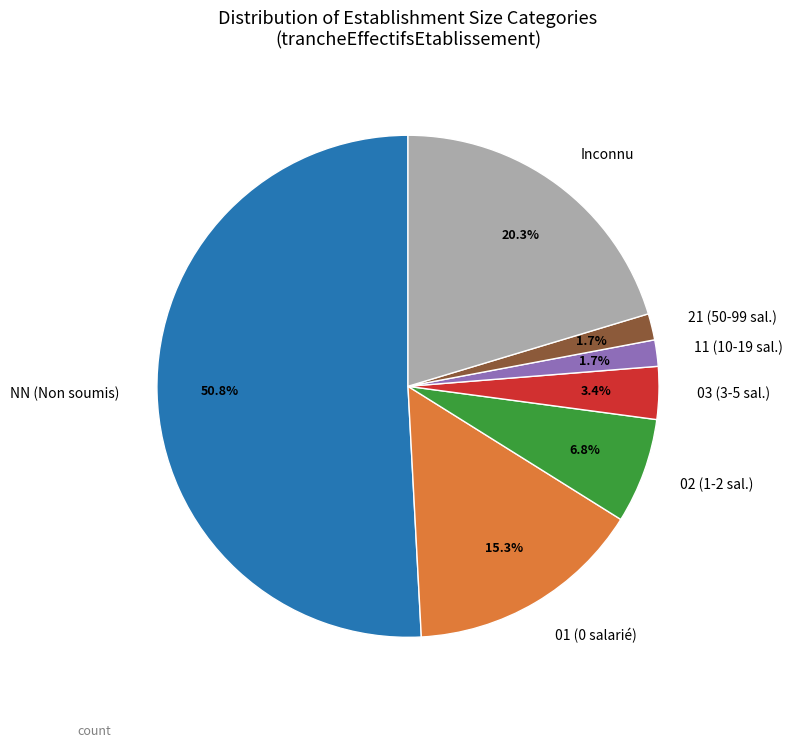

Does any single category account for the majority?

Yes